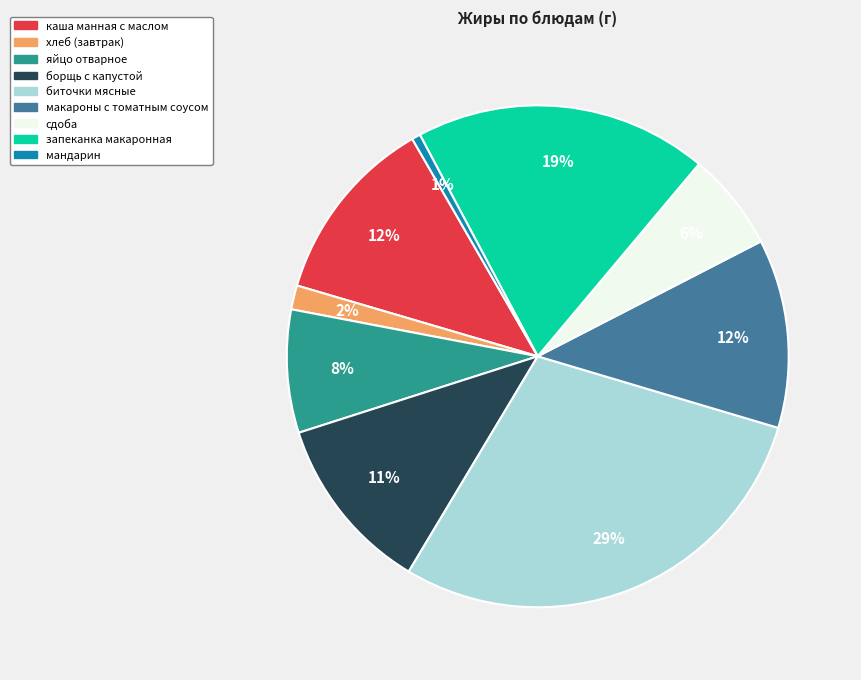

Is there a majority slice in this chart?

No